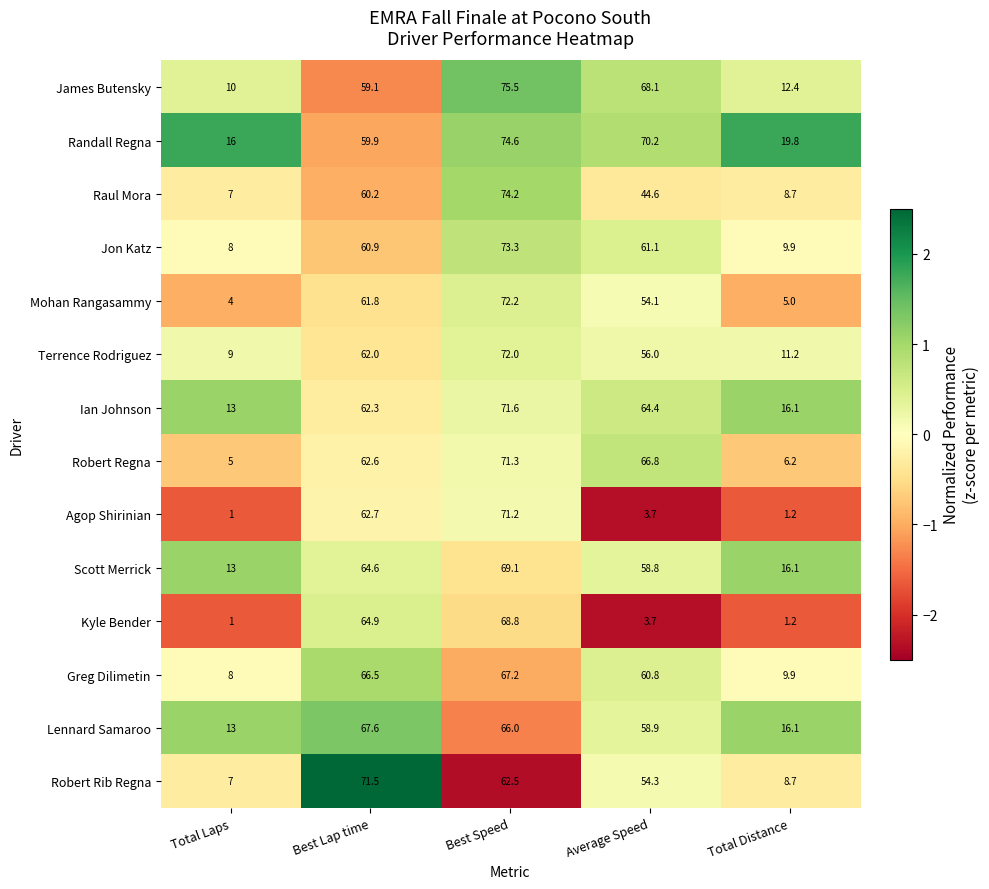

How many values in the Jon Katz series exceed 60?

3